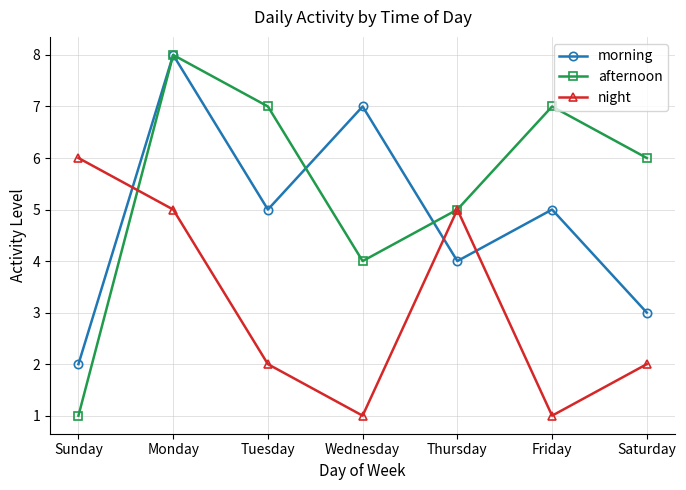

Does the chart have visible grid lines?

Yes